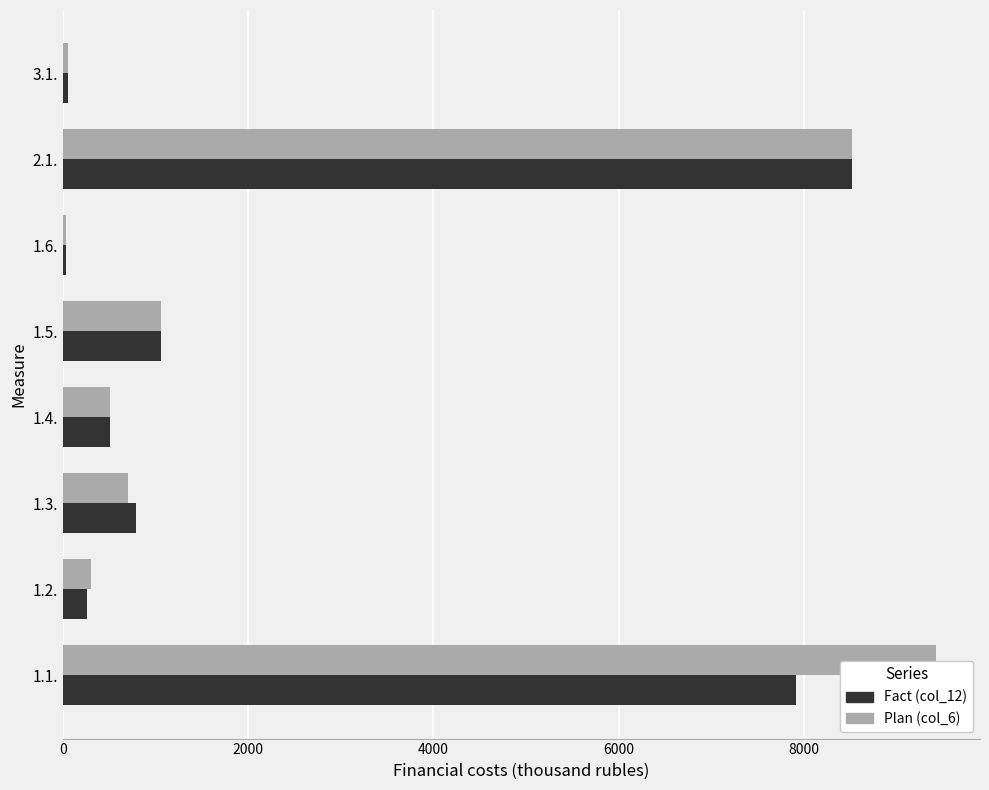

Which series has the largest total across all categories?

Plan (col_6)